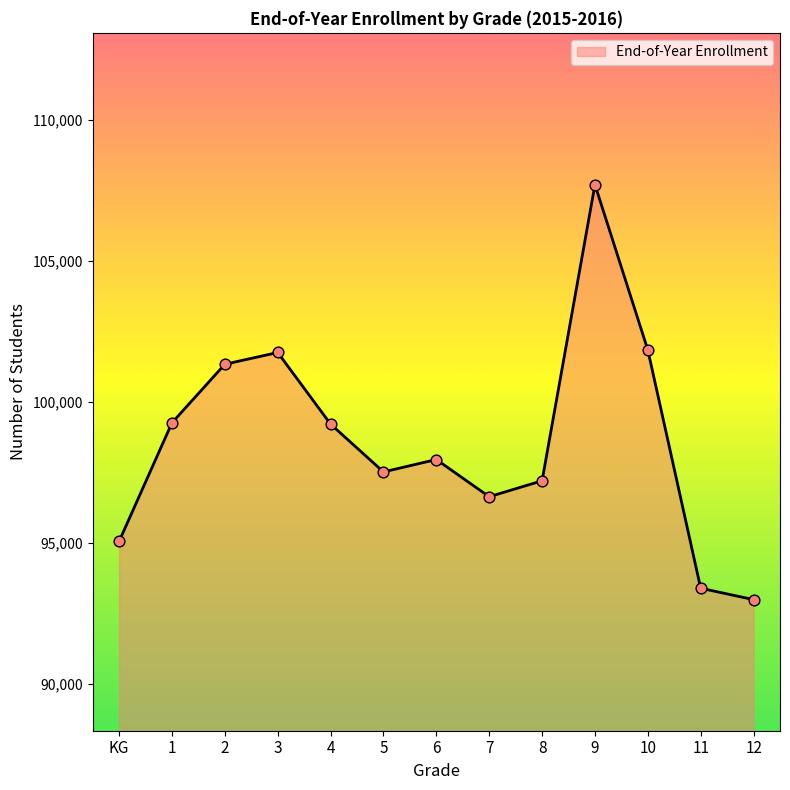

Approximately how many times larger is the value at 11 compared to 7?

1.0